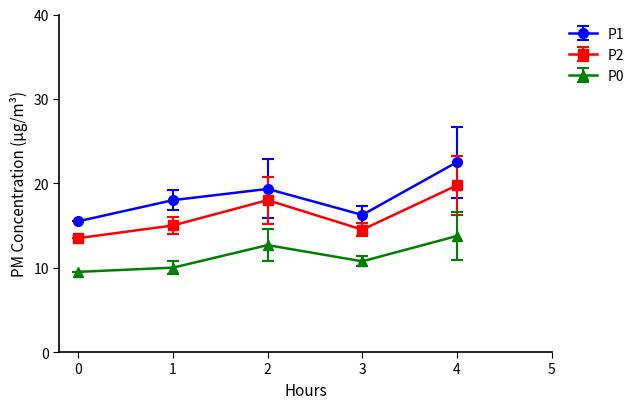

Where is the first local minimum for P0?

3